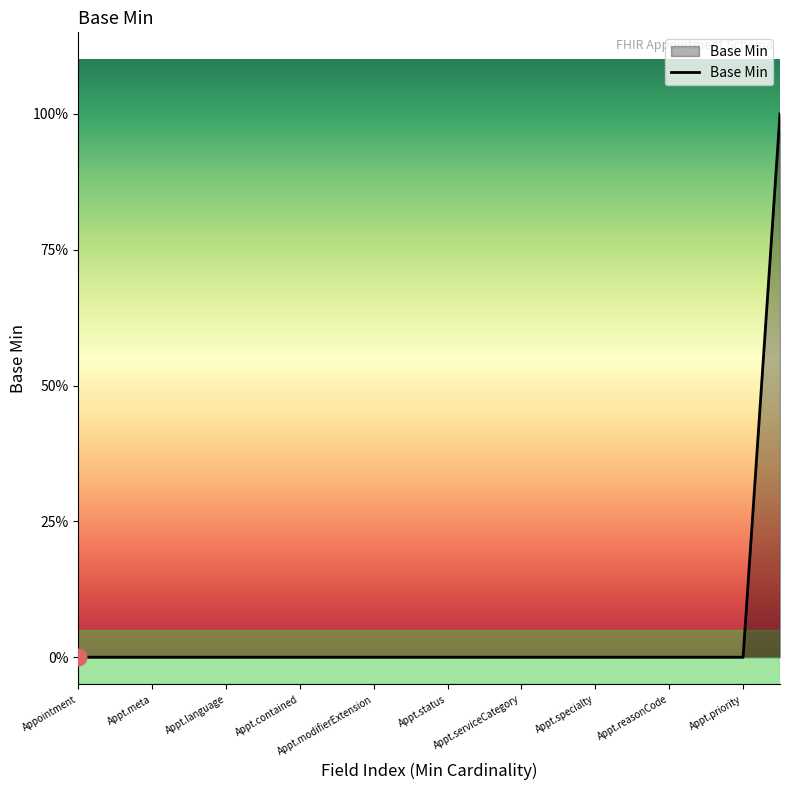

What is the label of the 14th point from the right?

Appt.contained